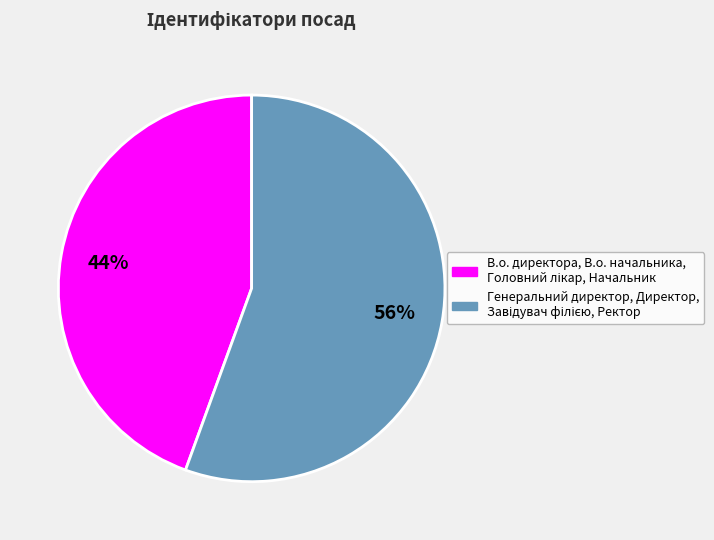

Does any single category account for the majority?

Yes